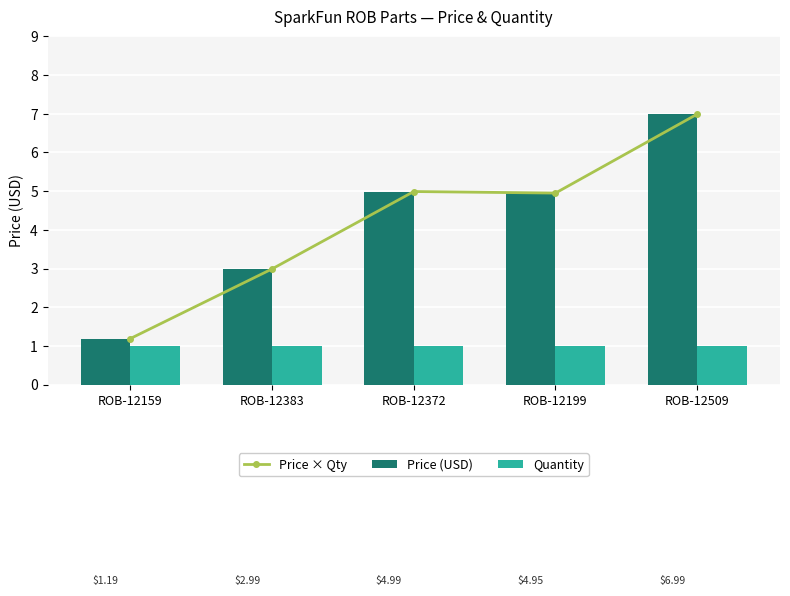

What value does the Price × Qty series have at ROB-12509?

7.0